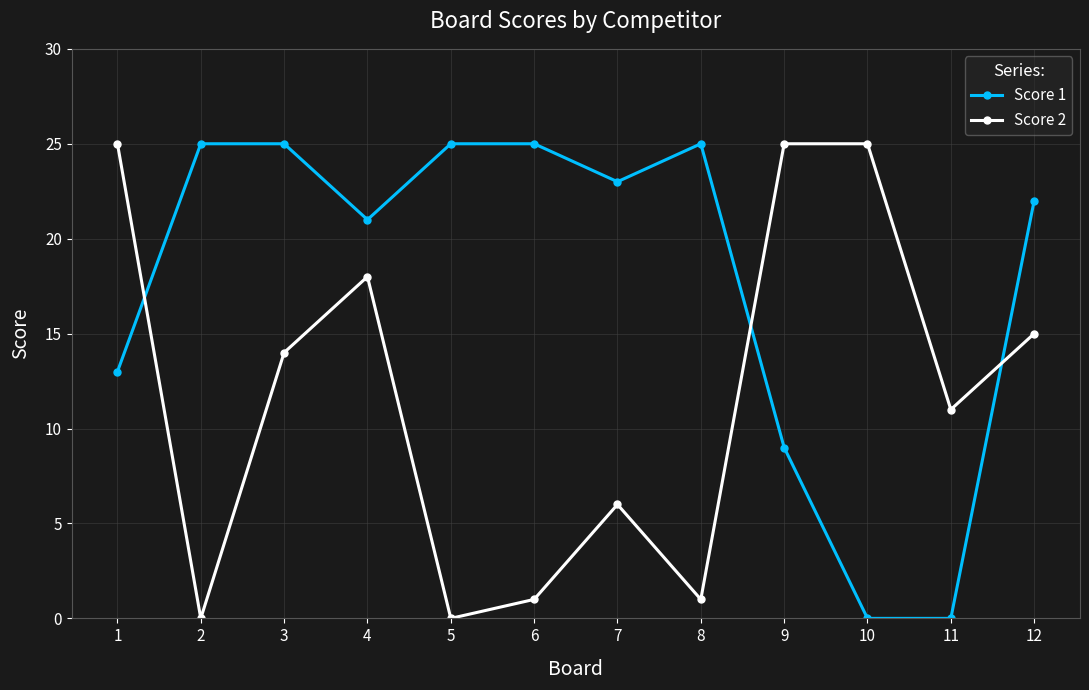

How many data points in Score 2 are less than 14?

6